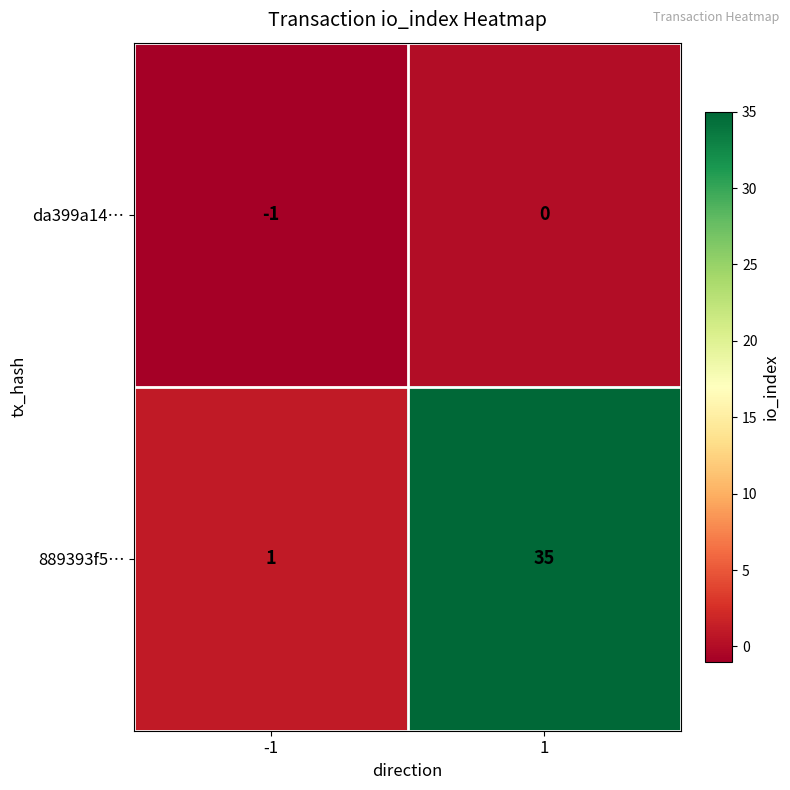

Reading left to right, what are all the values shown in this chart?

da399a14…: -1	0
889393f5…: 1	35